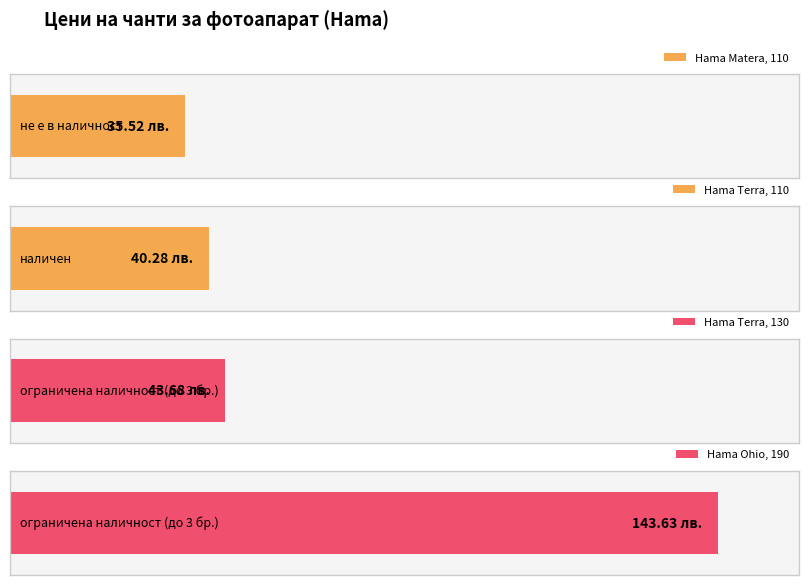

Is it true that the value at наличен is 40.3?

True